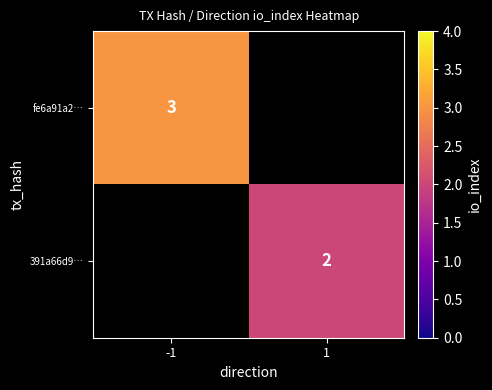

Which has a higher value, 1 or -1?

-1